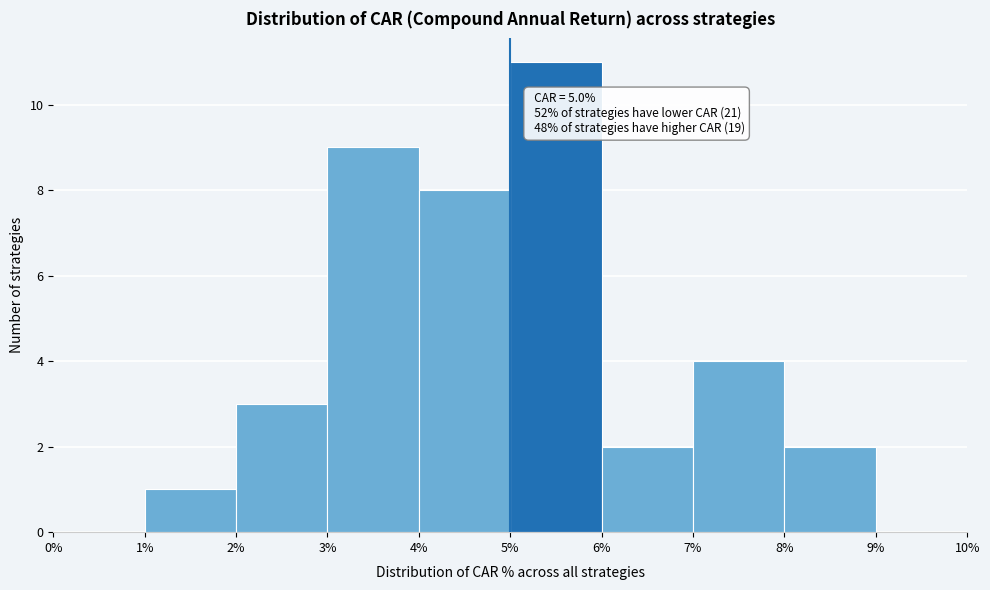

Which range on the x-axis has the tallest bar?

5% to 6%